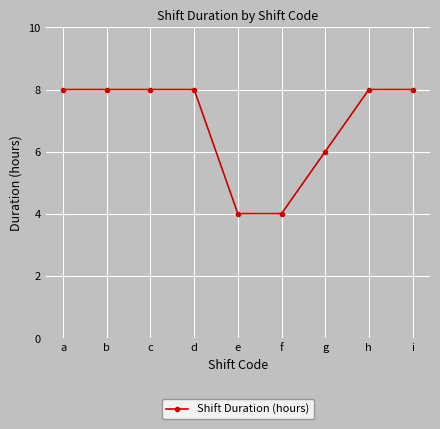

What is the sum of the values at b and h?

16.0